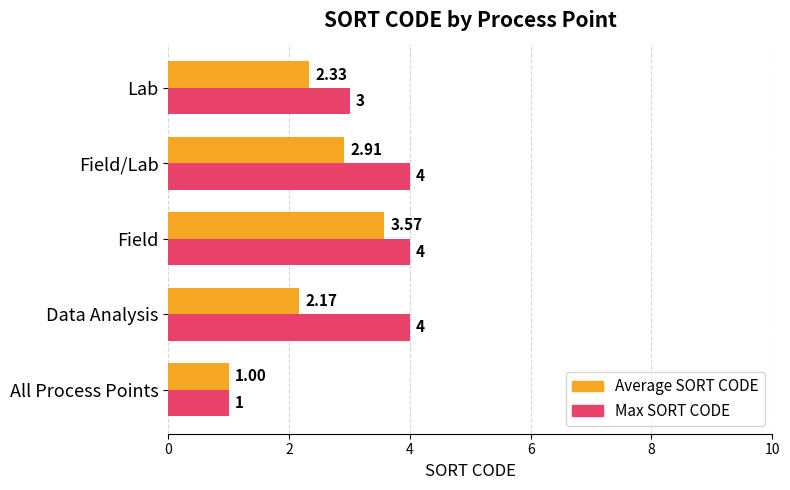

At which label is Average SORT CODE closest to 2?

Data Analysis